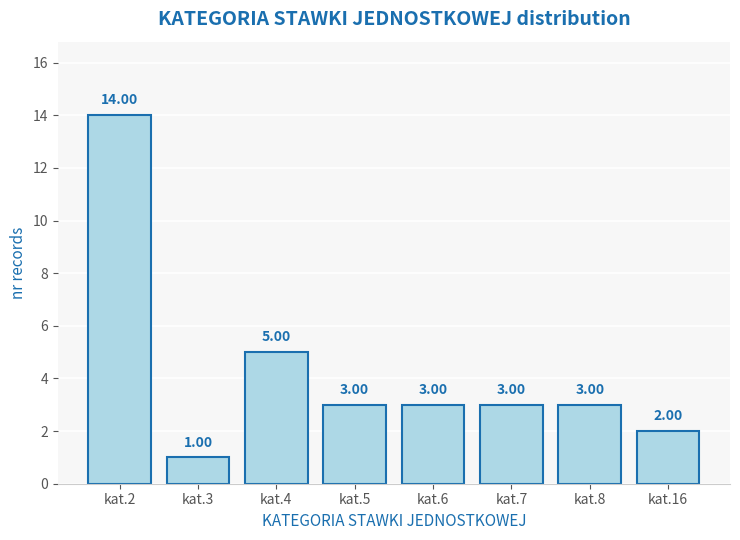

What is the maximum value shown in the chart?

14